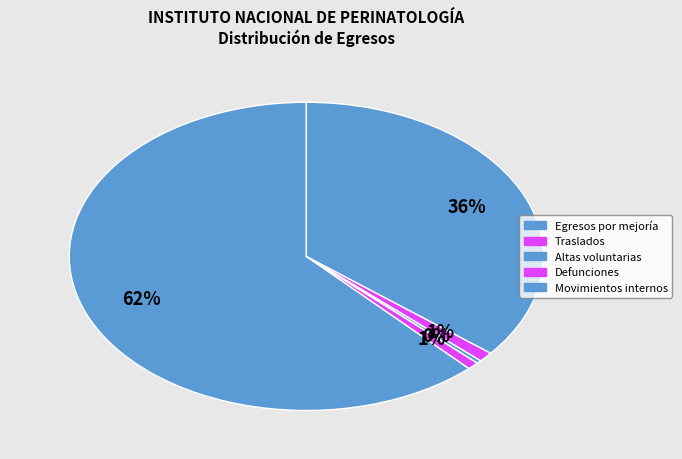

The Egresos por mejoría slice represents 62% of the pie. True or false?

True